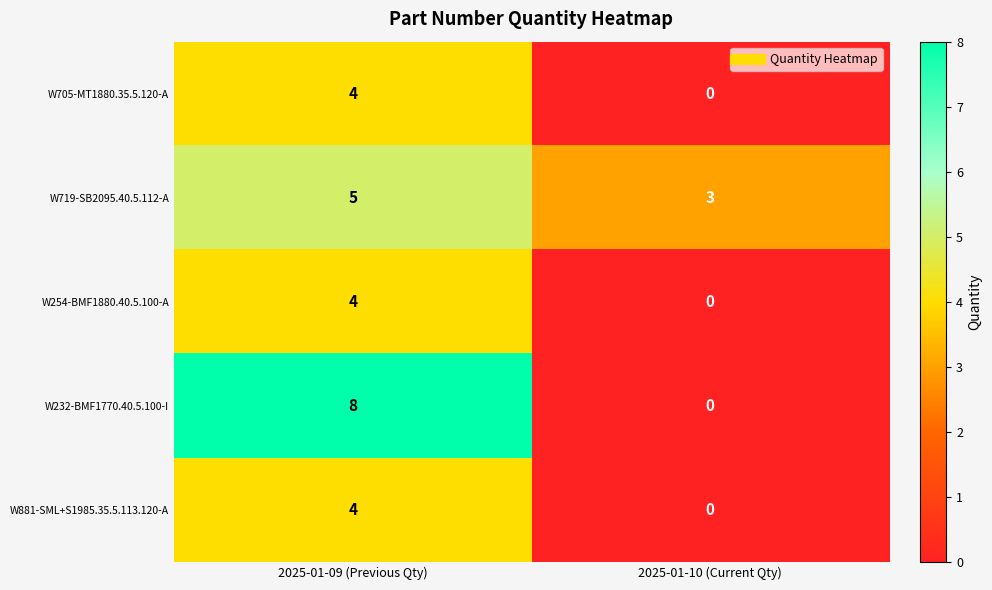

At how many categories does at least one series exceed 1?

2